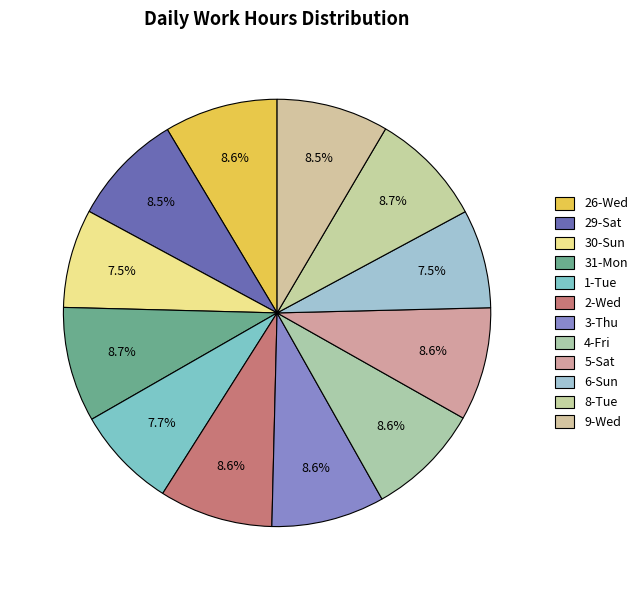

What portion of the pie excludes 2-Wed?

91.4%